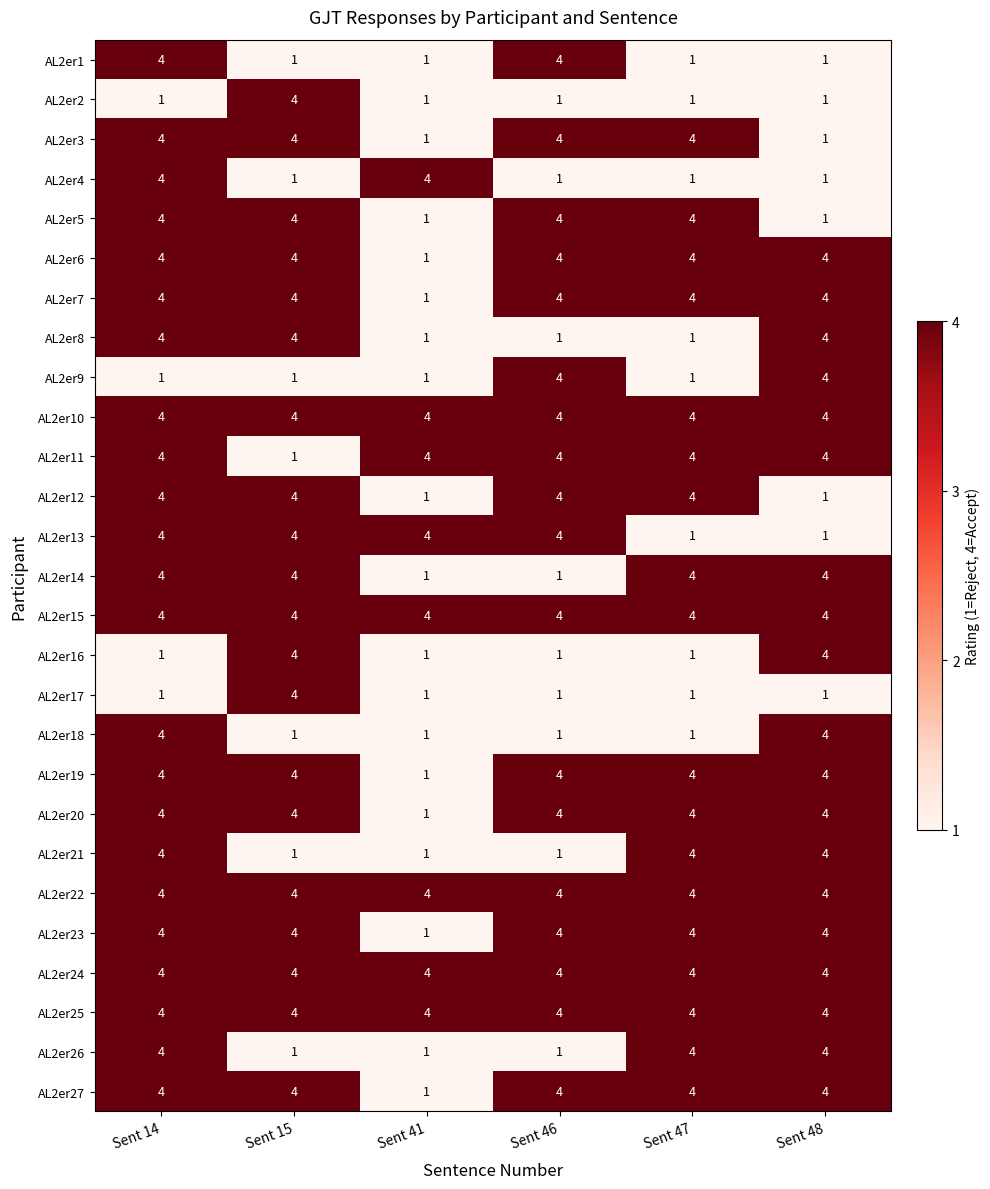

Count the number of data series in this chart.

27